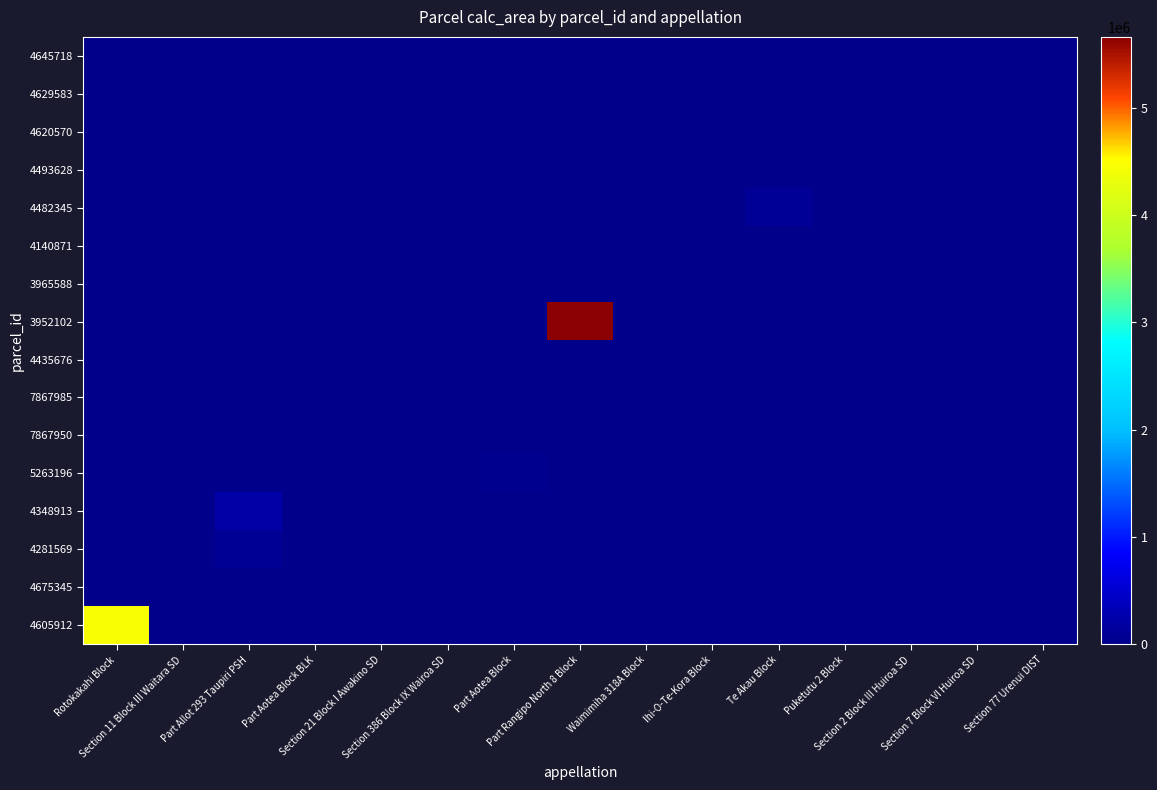

What is the spread (max minus min) of values at Part Rangipo North 8 Block?

5660161